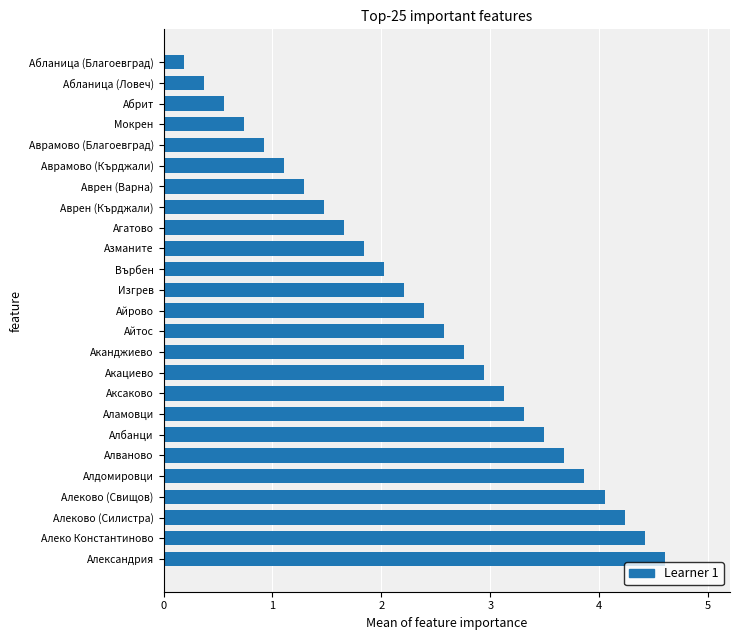

Between Алеково (Свищов) and Алдомировци, which is larger?

Алеково (Свищов)